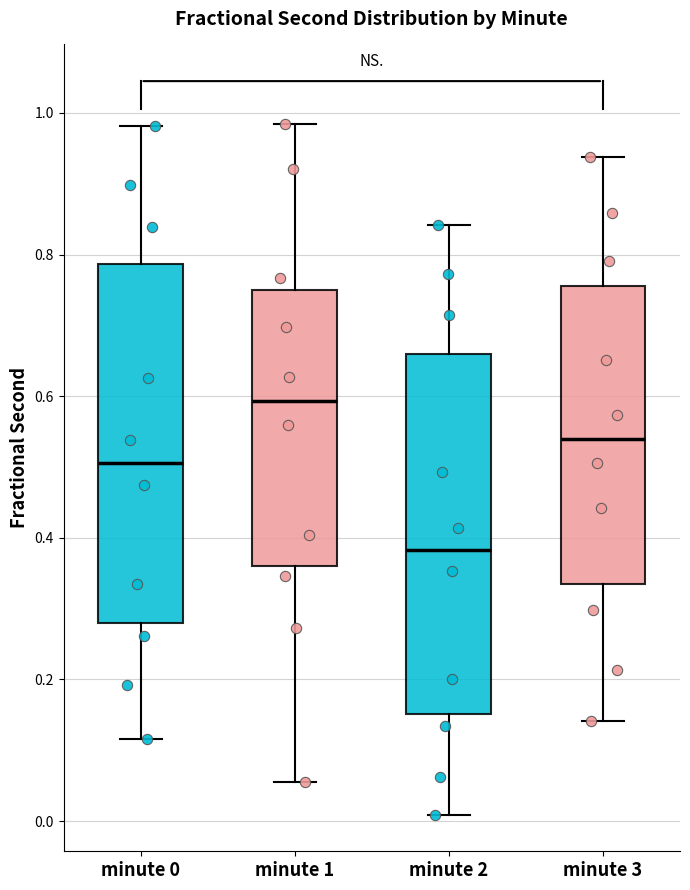

Reading left to right, transcribe this box plot: for each box, give where its median line is, the range the box spans, and where its two whiskers end, as read against the y-axis. The values are not printed on the chart, so give them approximately, as read against the axis.

minute 0: median 0.50, box 0.28 to 0.78, whiskers 0.12 to 0.98
minute 1: median 0.60, box 0.36 to 0.76, whiskers 0.06 to 0.98
minute 2: median 0.38, box 0.16 to 0.66, whiskers 0.00 to 0.84
minute 3: median 0.54, box 0.34 to 0.76, whiskers 0.14 to 0.94